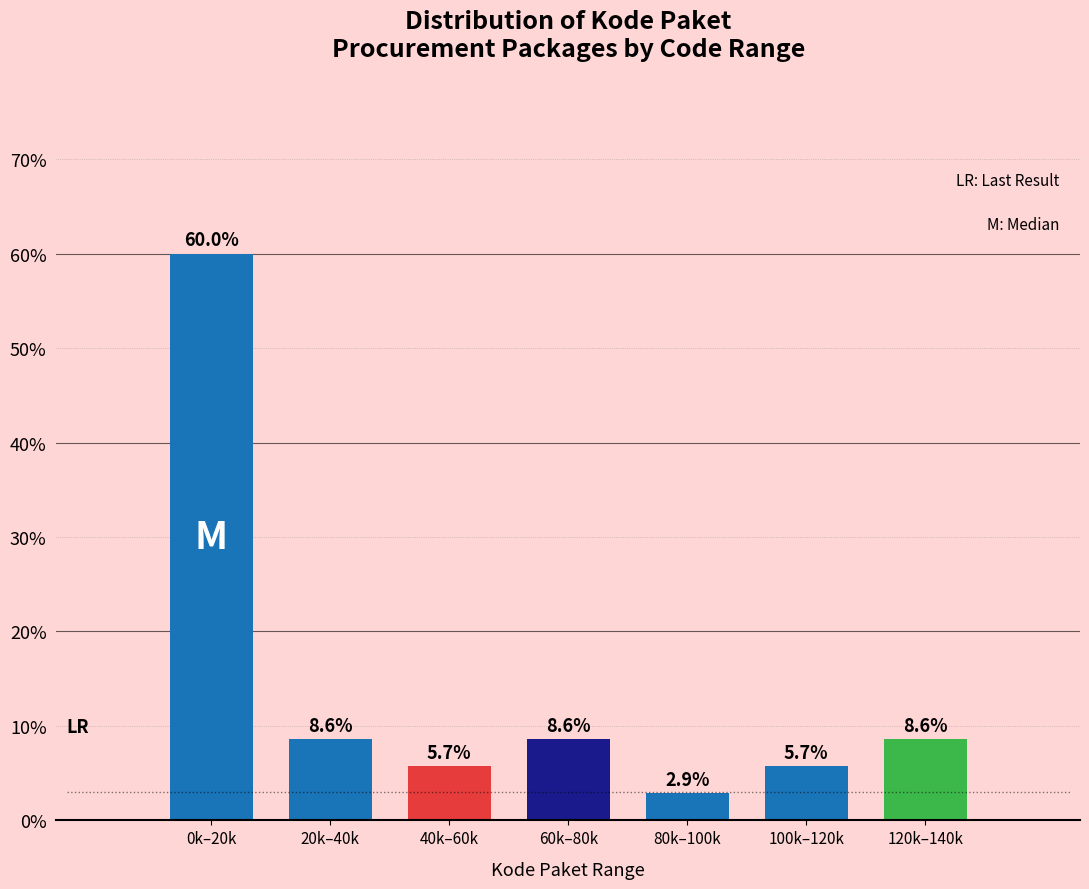

Reading left to right, what are all the values shown in this chart?

0k–20k=60.0	20k–40k=8.6	40k–60k=5.7	60k–80k=8.6	80k–100k=2.9	100k–120k=5.7	120k–140k=8.6